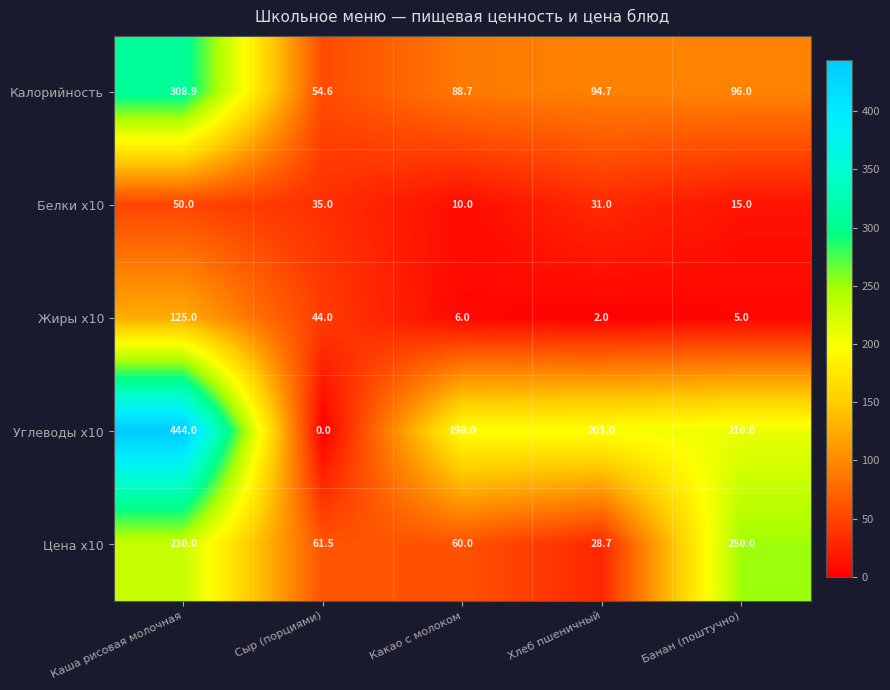

Is it true that Калорийность equals 11.3 at Сыр (порциями)?

False